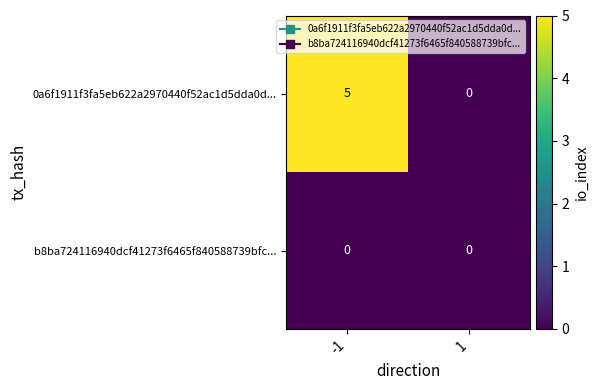

At how many categories does at least one series exceed 2?

1